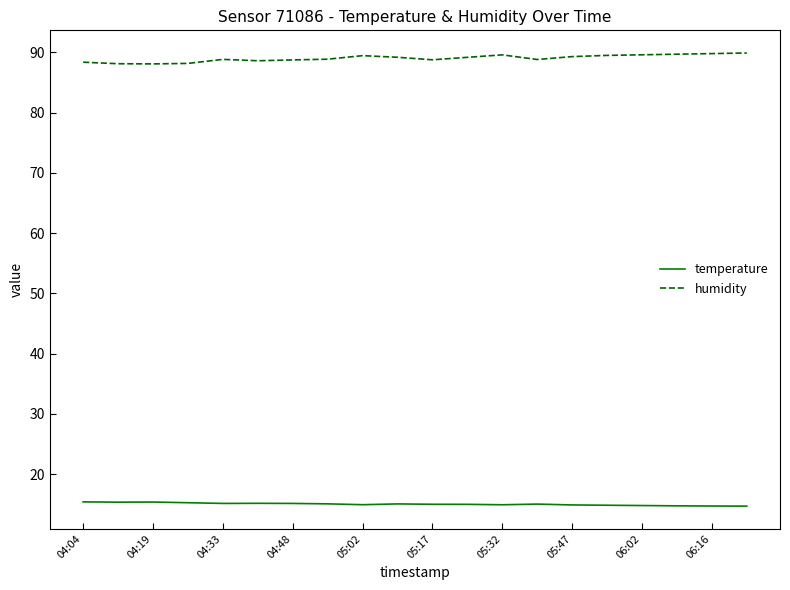

True or false: temperature and humidity intersect in this chart.

False